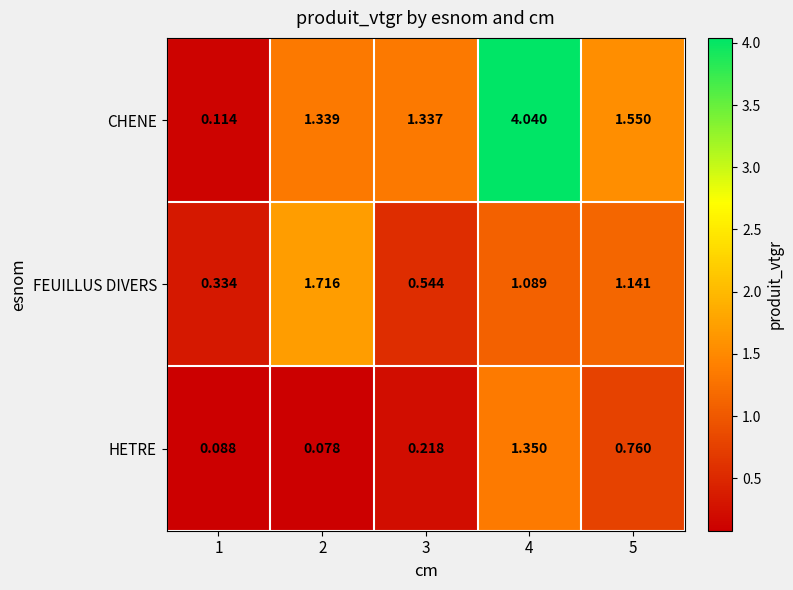

Rank the series by their maximum value, from lowest to highest.

HETRE, FEUILLUS DIVERS, CHENE